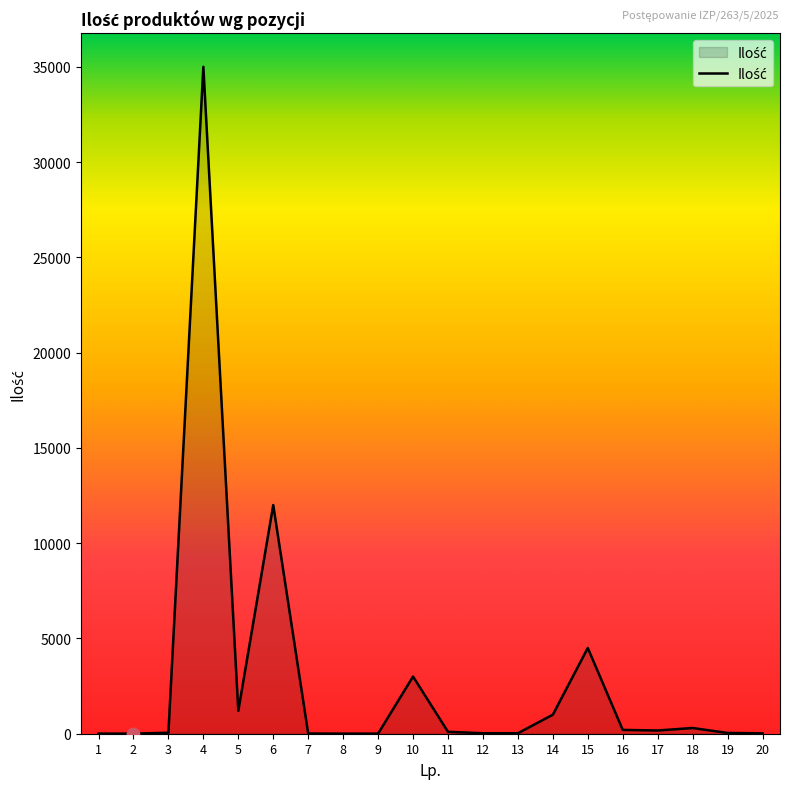

What is the ratio of the value at 2 to the value at 7?

0.5